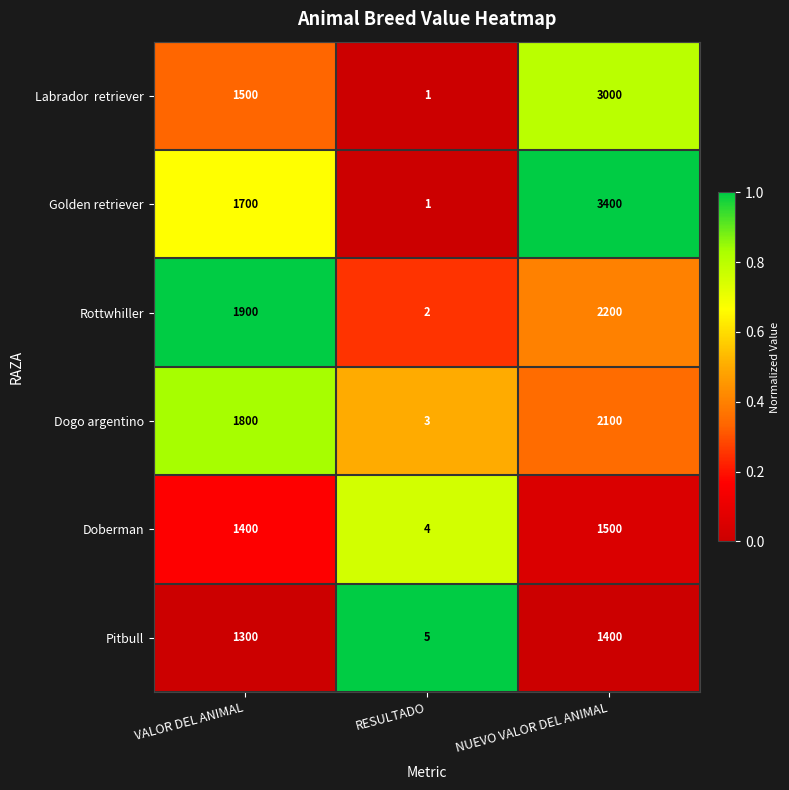

What is the difference between the highest and lowest values at RESULTADO?

4